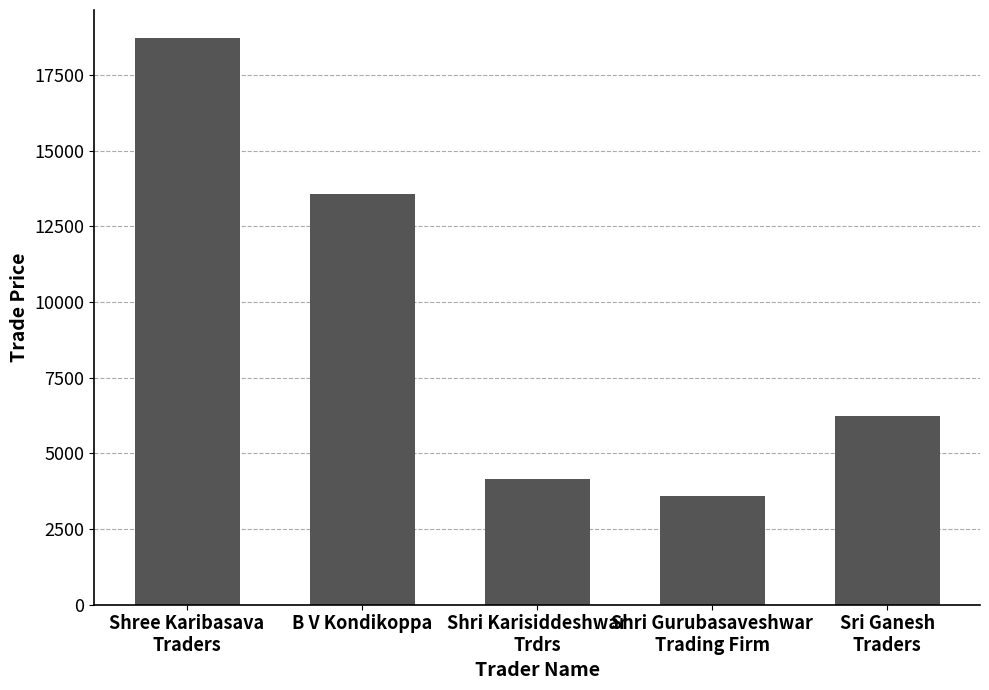

Between Shri Gurubasaveshwar
Trading Firm and Shri Karisiddeshwar
Trdrs, which is larger?

Shri Karisiddeshwar
Trdrs